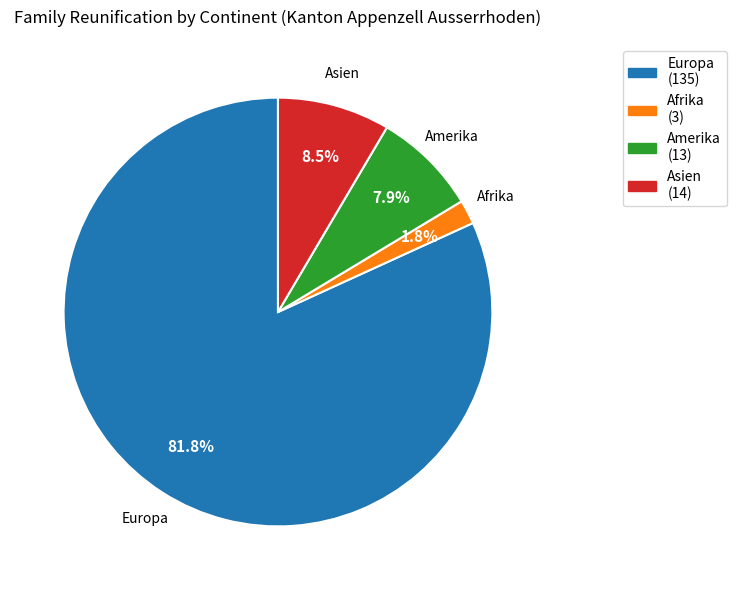

Which category has the smallest portion of the pie?

Afrika